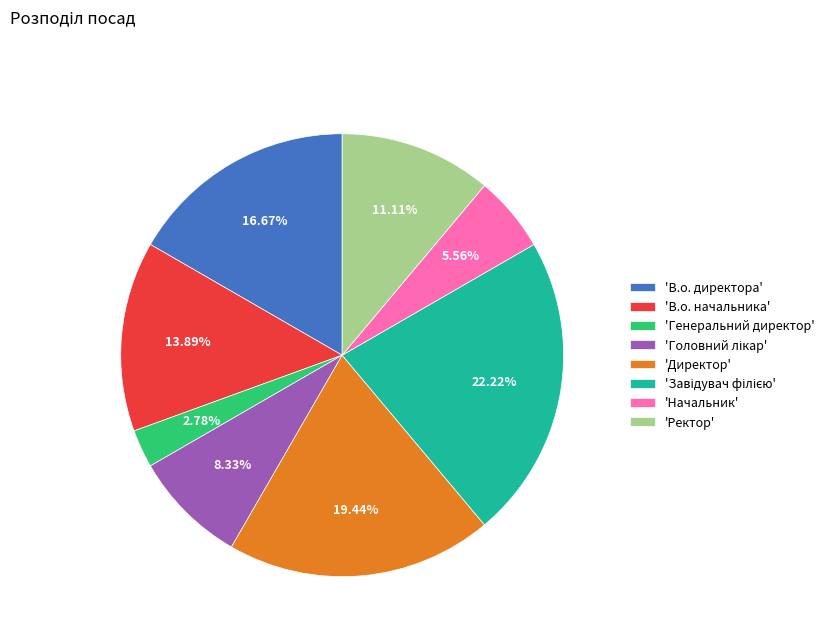

What is the ratio of the value at 'Начальник' to the value at 'В.о. начальника'?

0.4